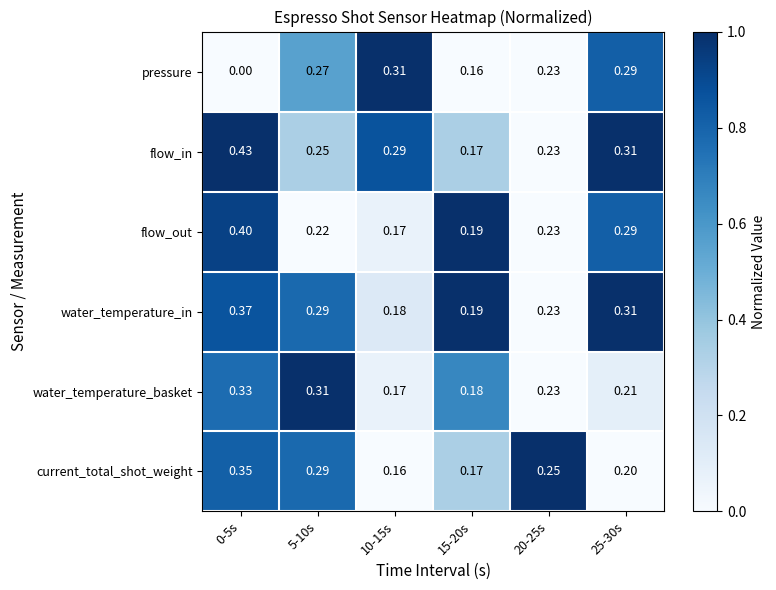

List the series in order of their peak value, highest first.

flow_in, flow_out, water_temperature_in, current_total_shot_weight, water_temperature_basket, pressure